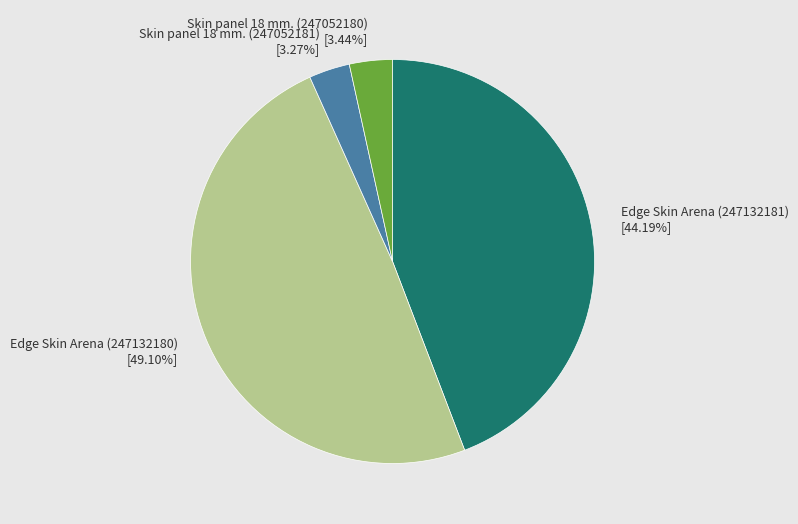

Which has a higher value, Edge Skin Arena (247132180) or Skin panel 18 mm. (247052180)?

Edge Skin Arena (247132180)